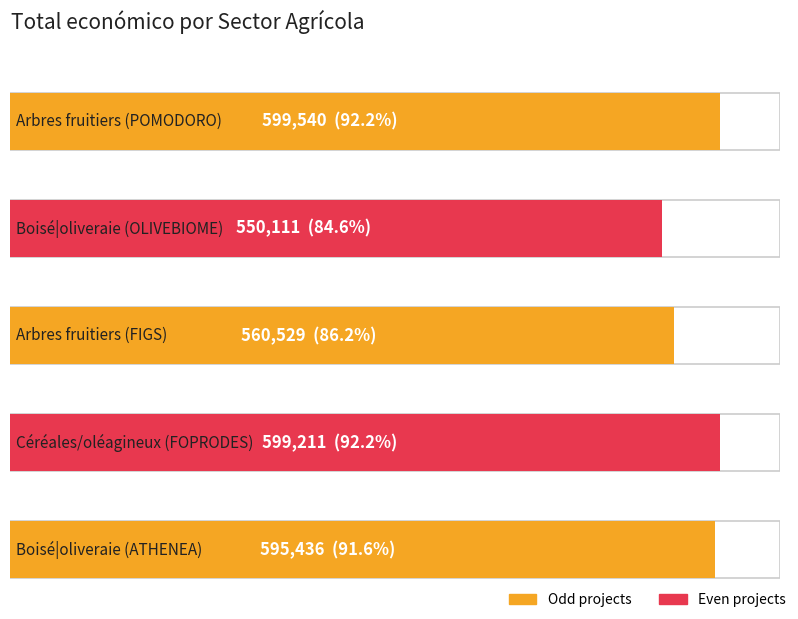

What is the label of the 2nd bar from the left?

Boisé|oliveraie
(OLIVEBIOME)